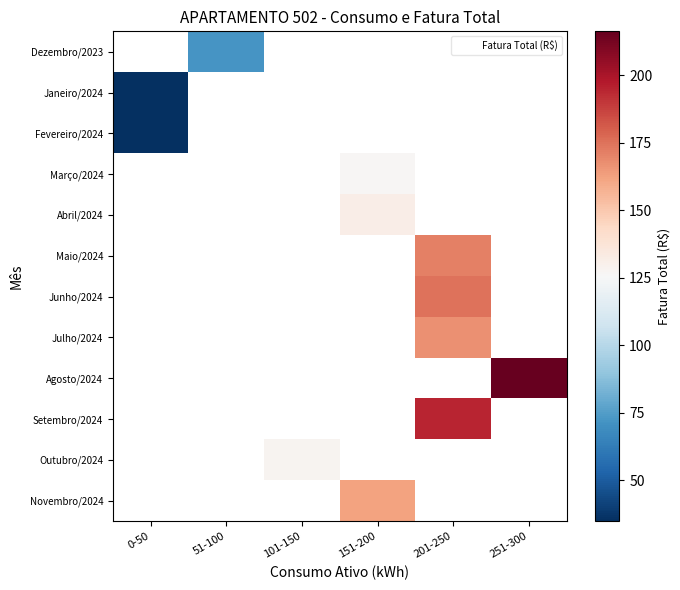

Count the number of categories in the chart.

6